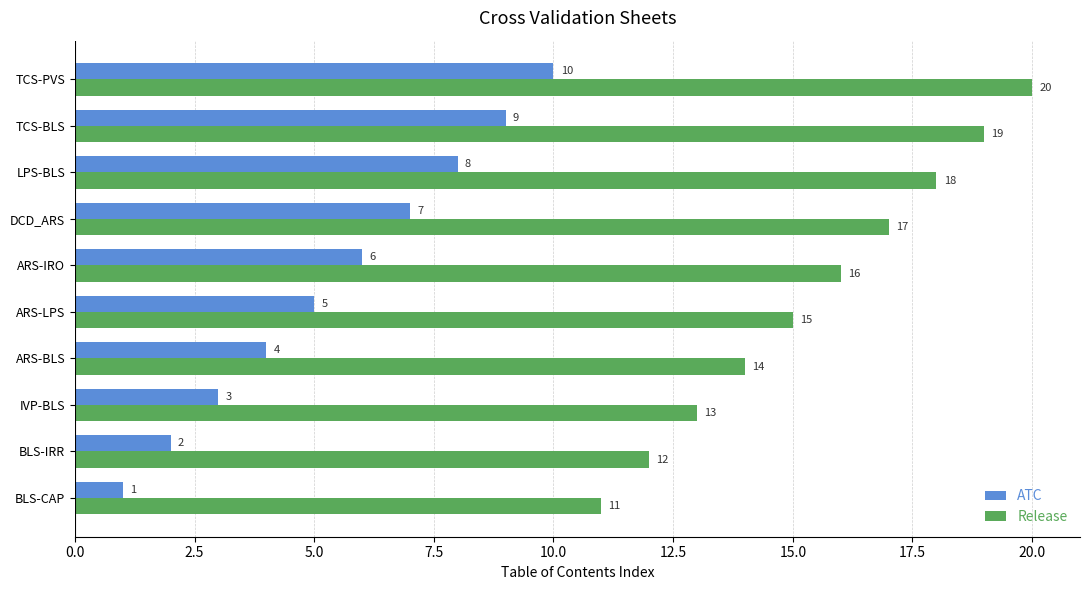

What is the total value across all series at ARS-IRO?

22